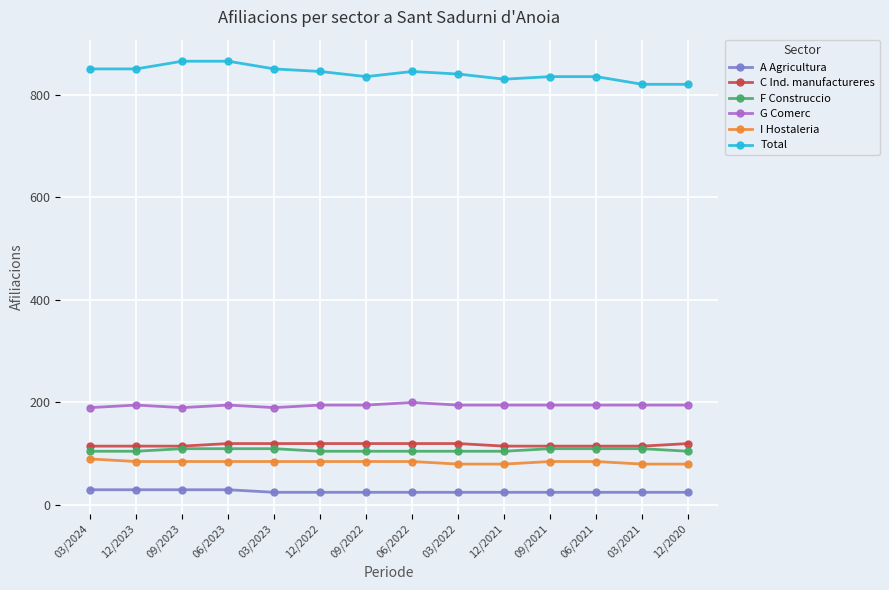

Is it true that C Ind. manufactureres equals 120 at 03/2022?

True